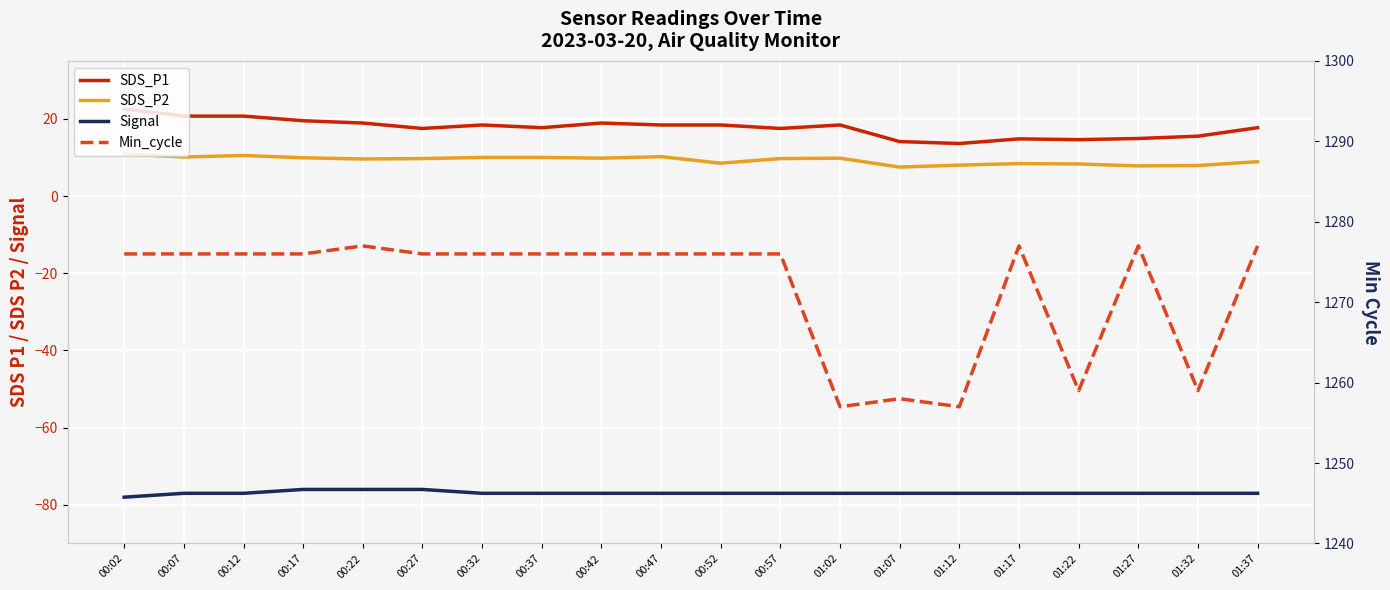

Rank the series at 00:27 from highest to lowest value.

Min_cycle, SDS_P1, SDS_P2, Signal